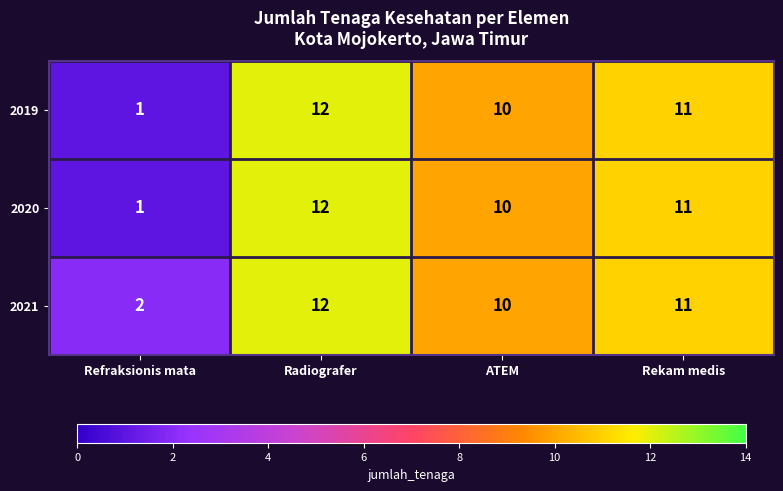

What value does the 2020 series have at Rekam medis, to the nearest 10?

10